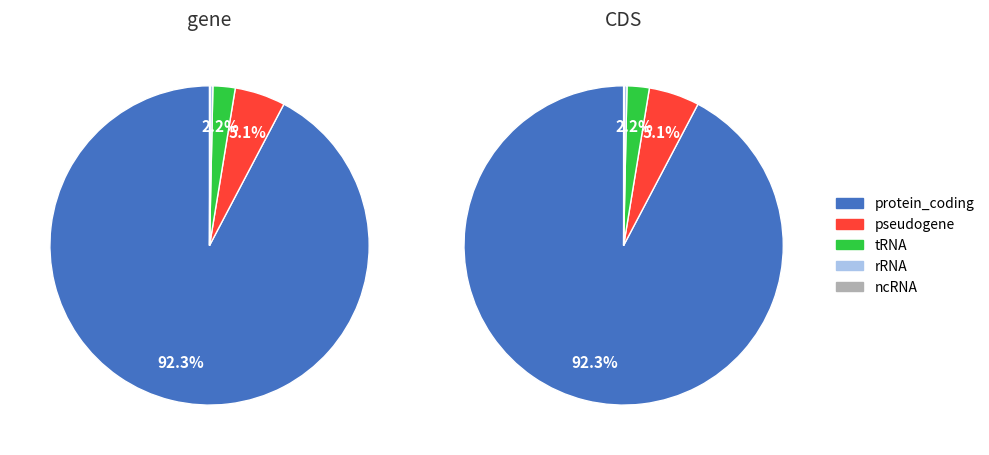

How many slices are in this pie chart?

5